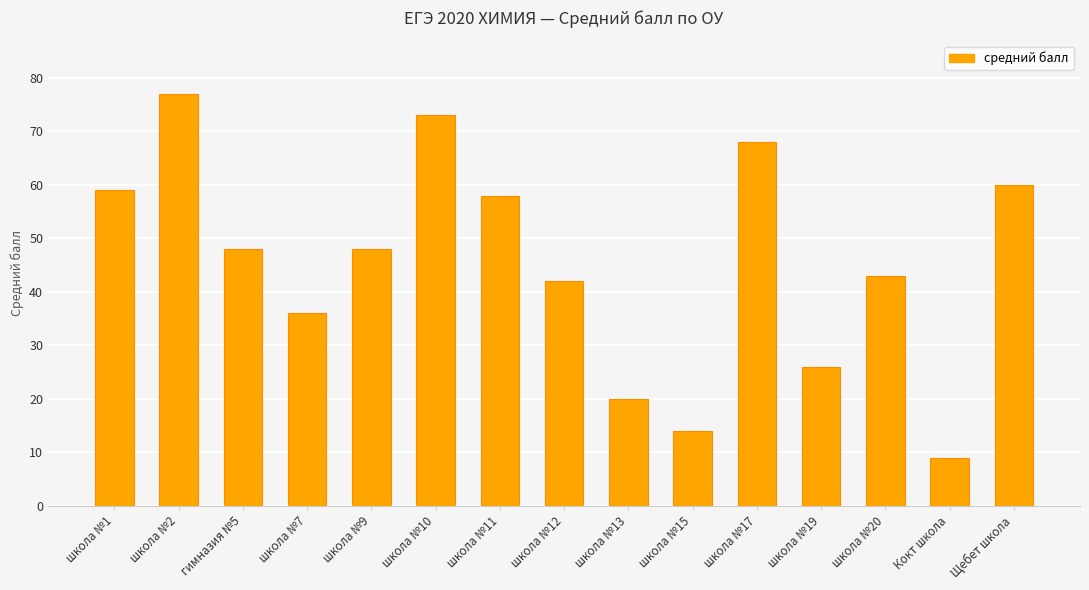

What is the change in value from школа №9 to школа №13?

-28